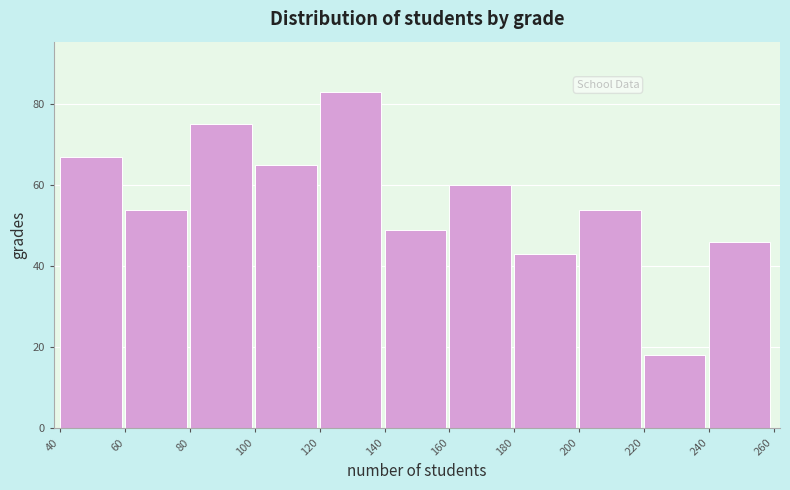

Reading right to left, transcribe all the data shown in this chart.

46	18	54	43	60	49	83	65	75	54	67